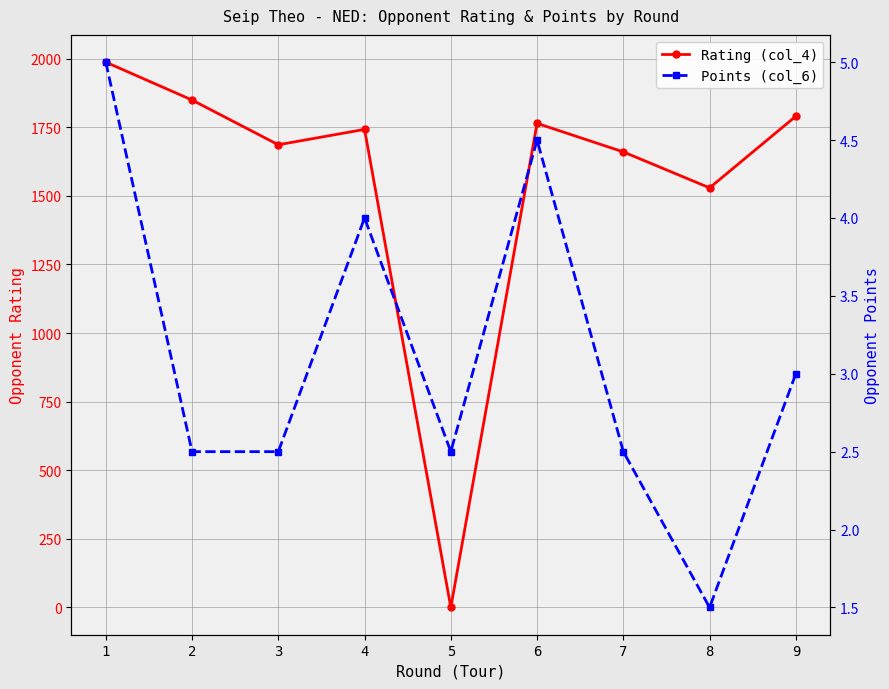

What is the sum of the Rating (col_4) values at 1 and 9?

3777.0